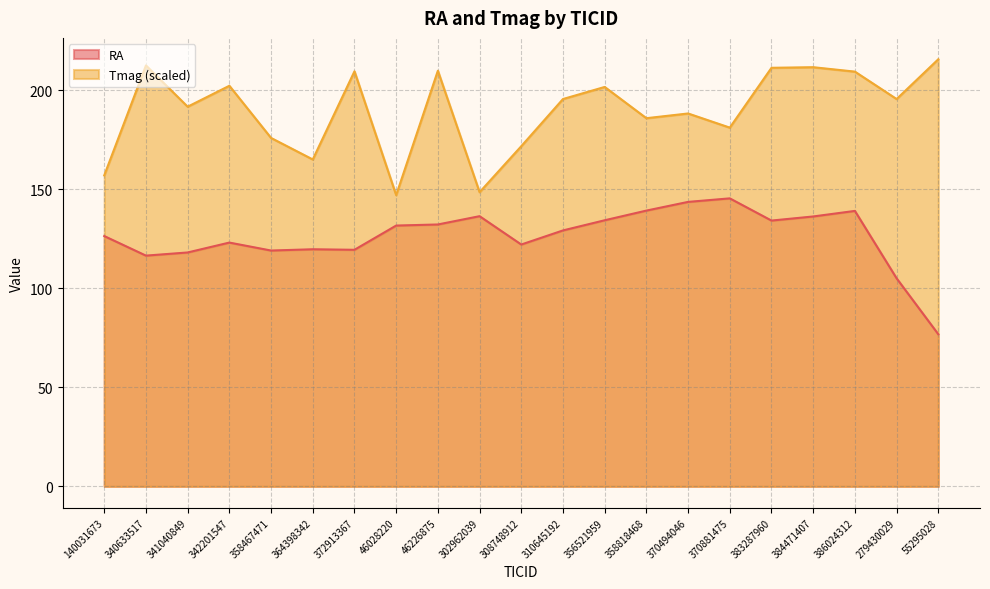

What is the total value across all series at 310645192?

324.8